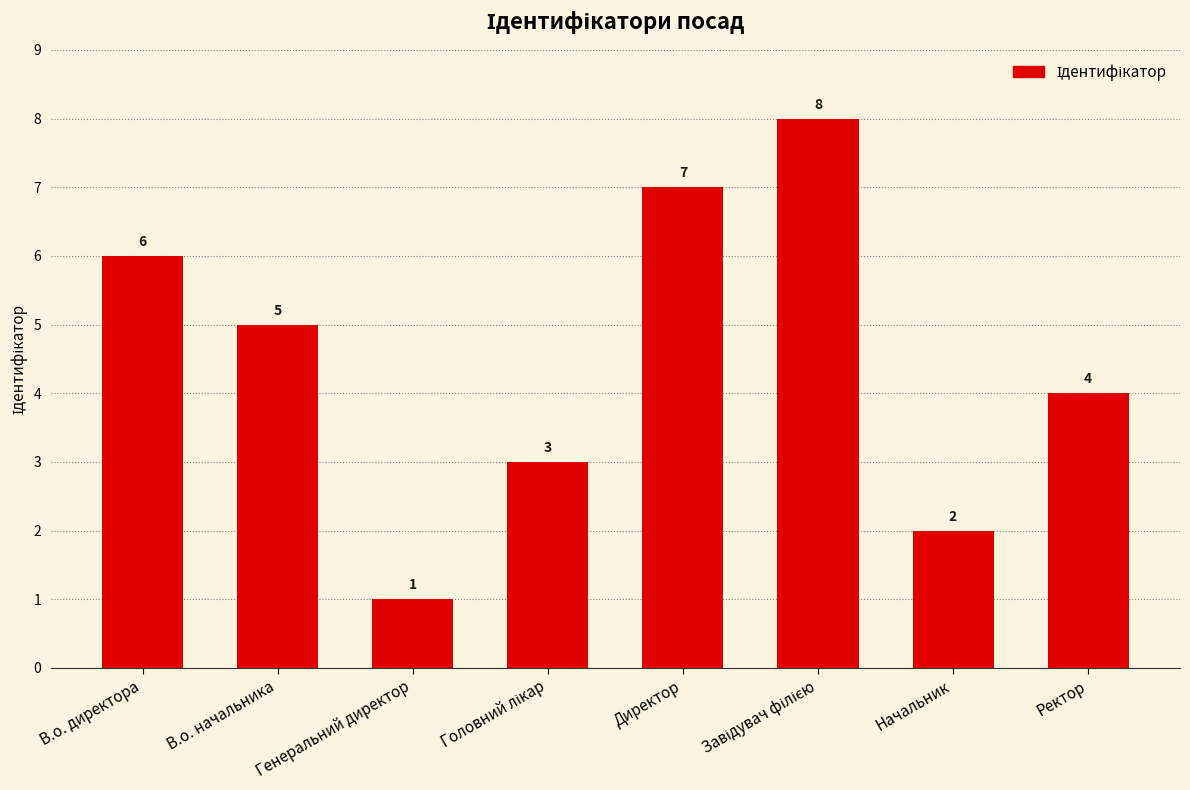

The value at Директор is 5. True or false?

False